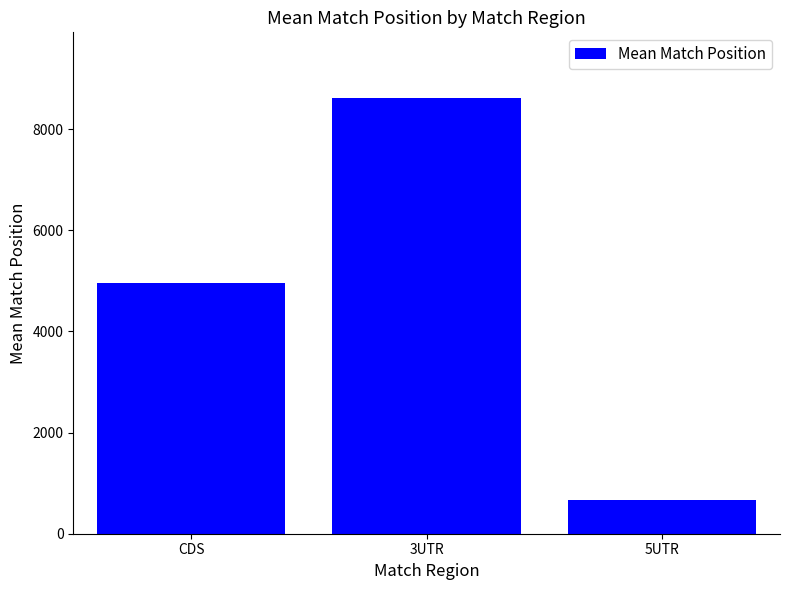

How many values are below 4965?

1